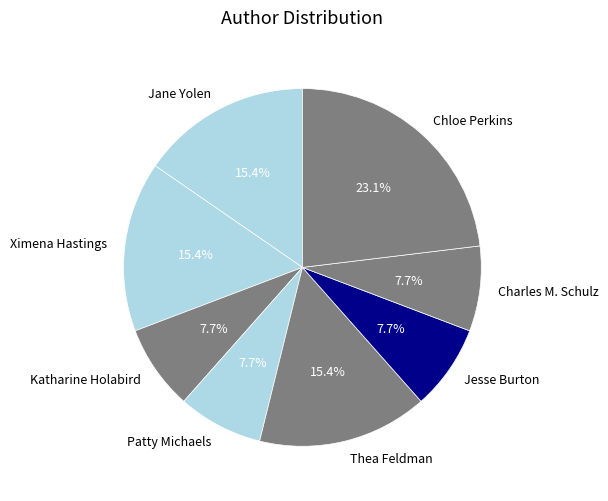

Which slice is the largest?

Chloe Perkins